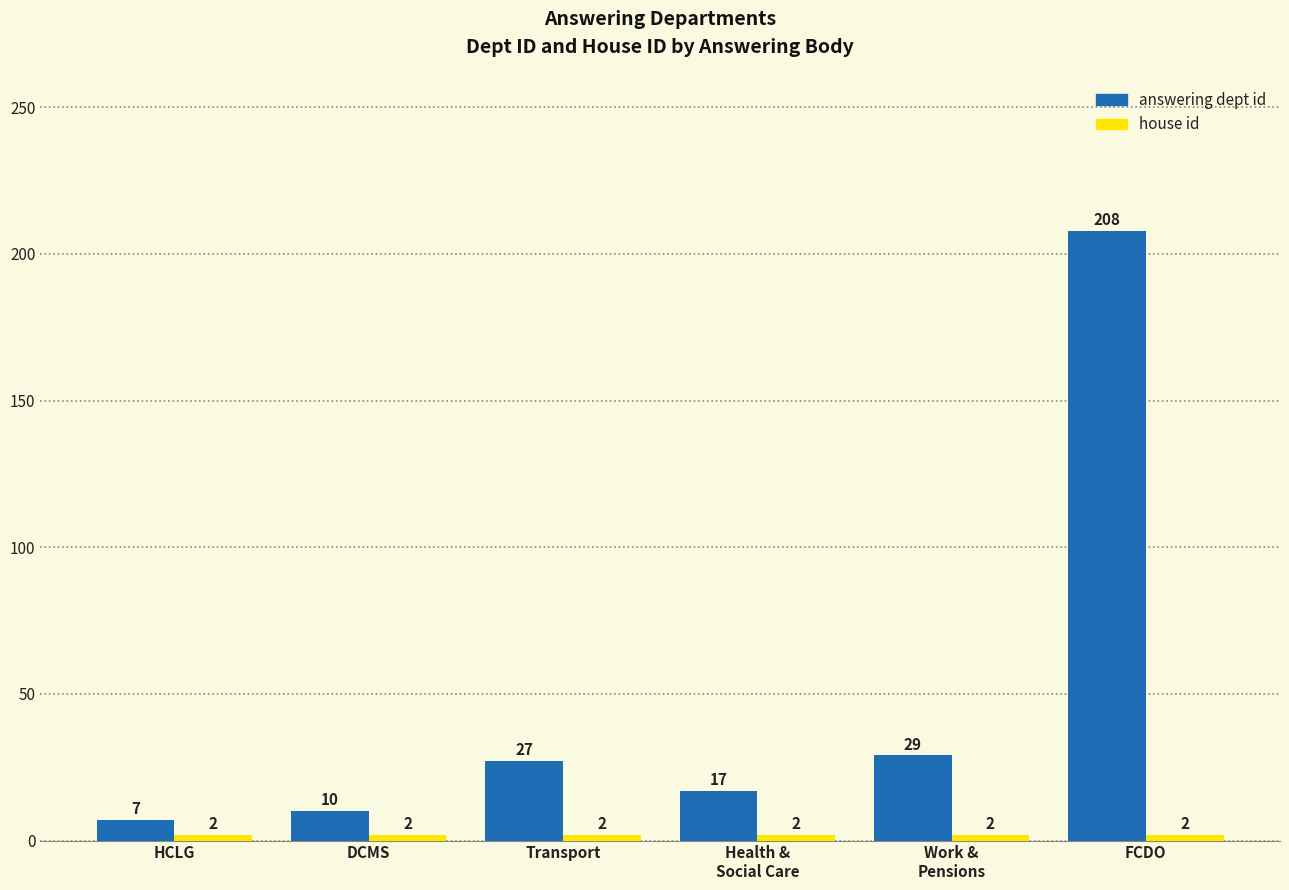

The answering dept id series shows 17 at Health &
Social Care. True or false?

True